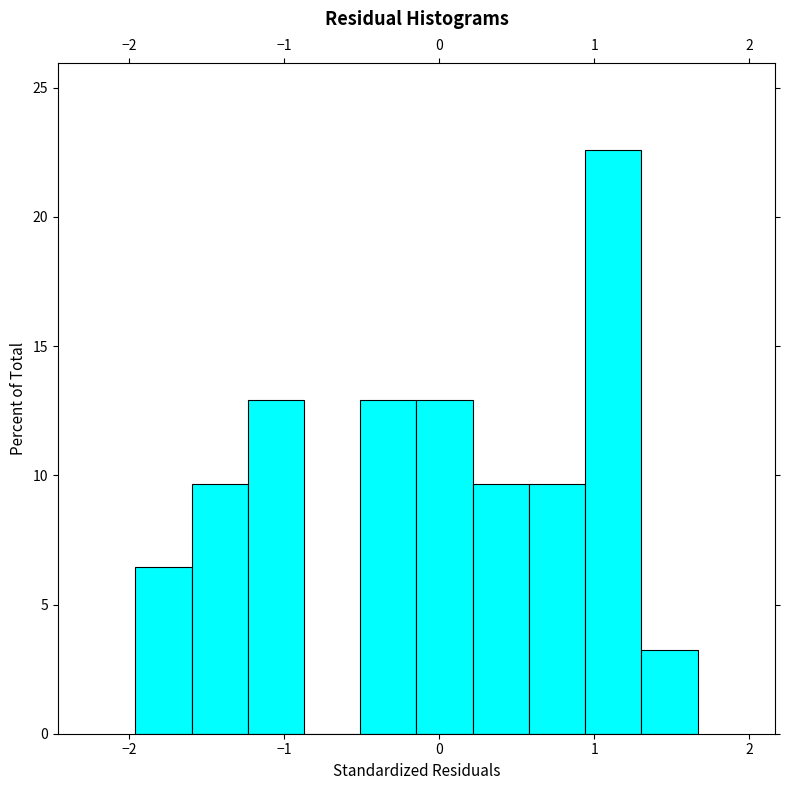

Around what value on the x-axis is the tallest bar? Give the approximate position of its centre, as read against the axis.

1.1